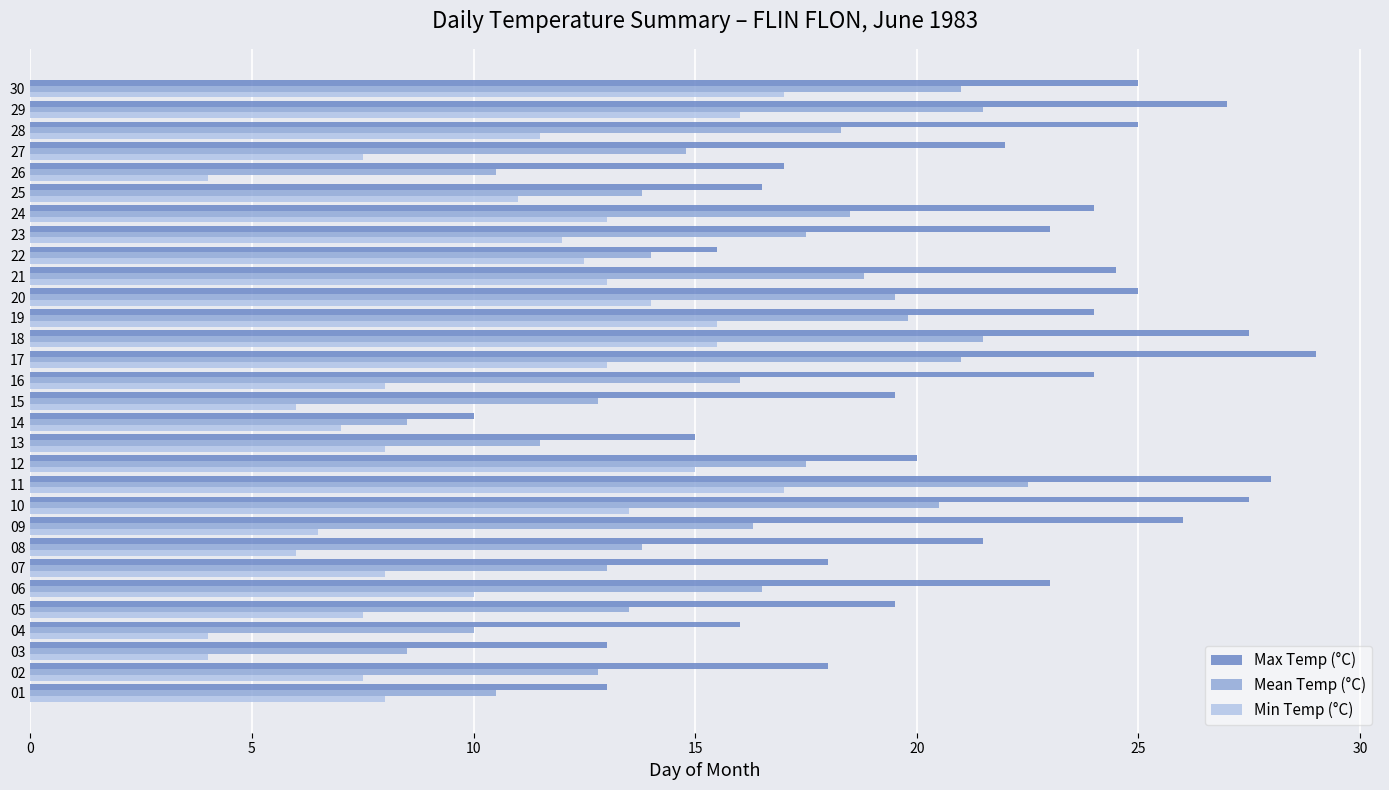

Which category has the highest value in the Max Temp (°C) series?

17